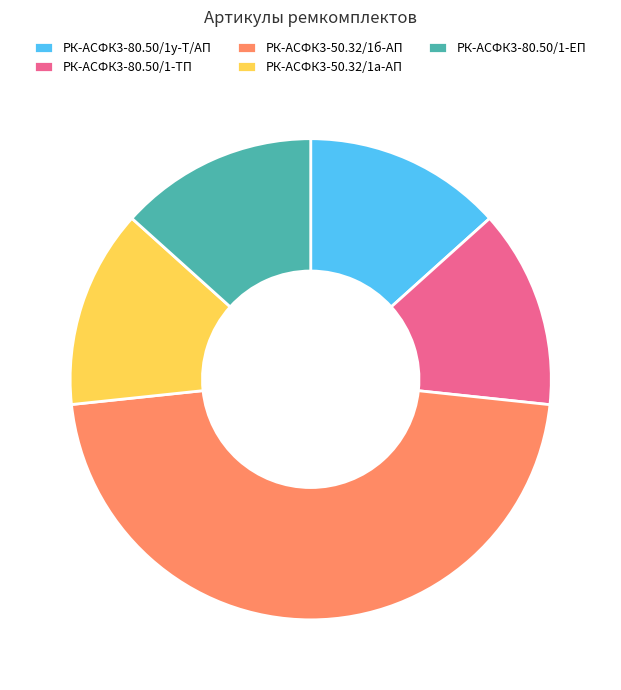

Approximately how many times larger is the value at РК-АСФК3-50.32/1б-АП compared to РК-АСФК3-50.32/1а-АП?

3.5